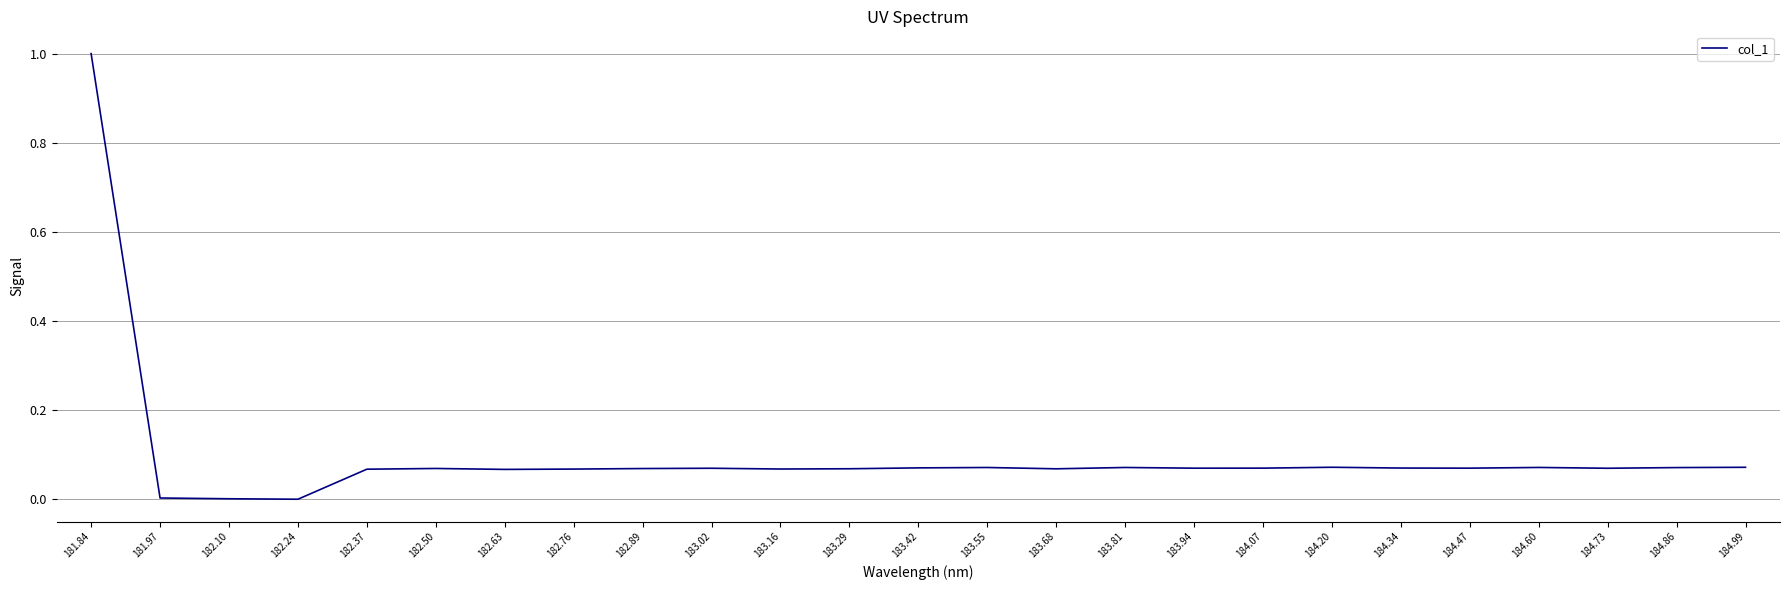

What is the change in value from 182.24 to 184.47?

+0.1